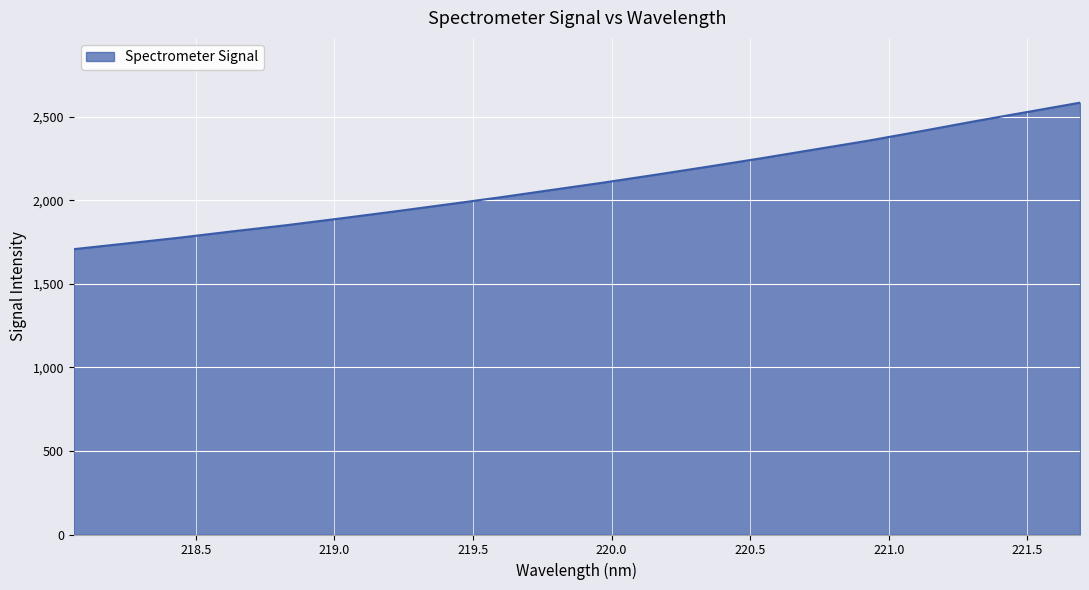

What is the greatest value displayed?

2585.3